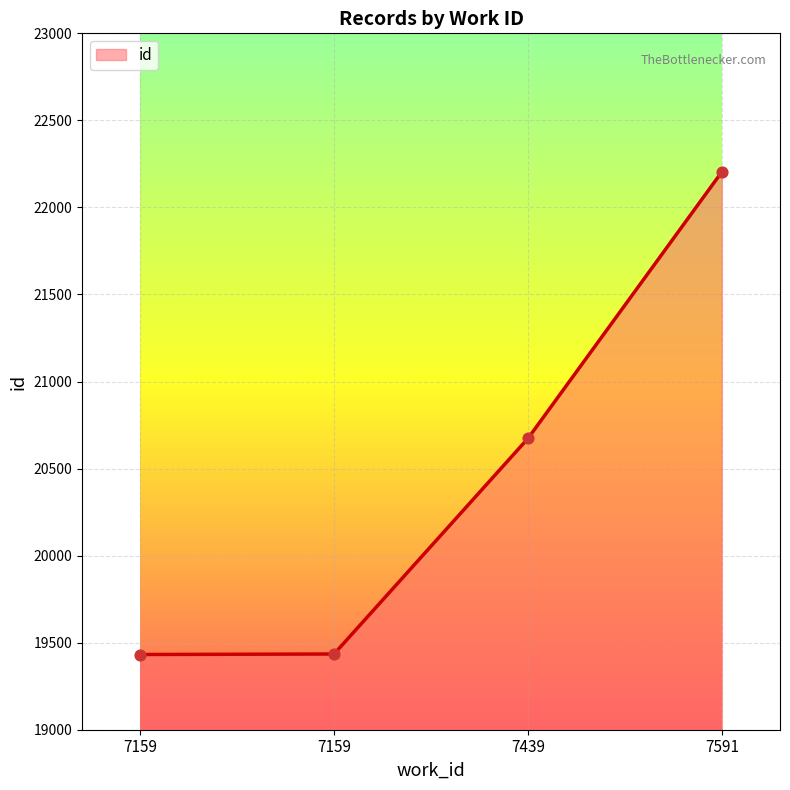

What is the ratio of the value at 7439 to the value at 7159?

1.1